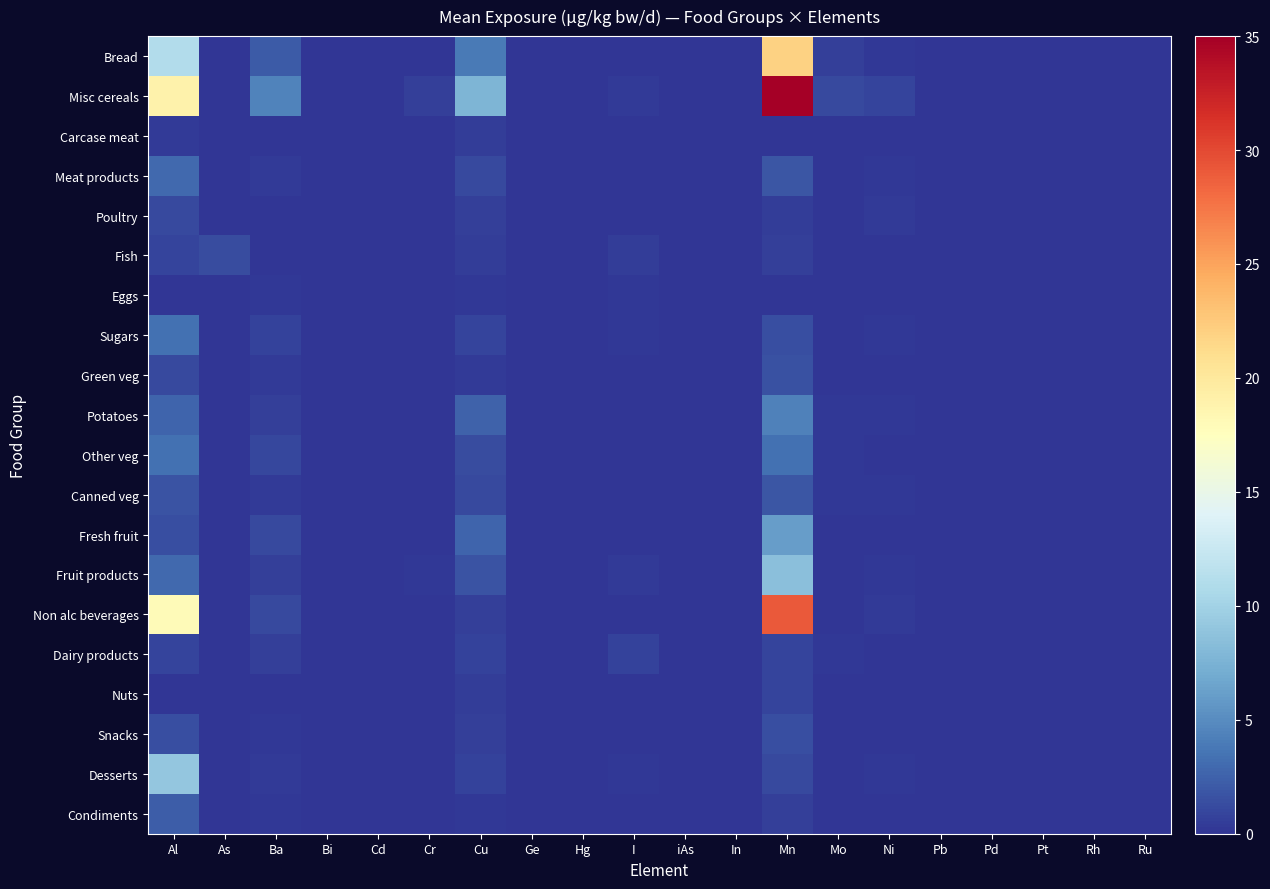

Reading right to left, transcribe all the data shown in this chart.

Bread: Ru=0.0	Rh=0.0	Pt=0.0	Pd=0.0	Pb=0.0	Ni=0.2	Mo=0.6	Mn=22.0	In=0.0	iAs=0.0	I=0.1	Hg=0.0	Ge=0.0	Cu=3.9	Cr=0.0	Cd=0.1	Bi=0.0	Ba=2.1	As=0.0	Al=11.0
Misc cereals: Ru=0.0	Rh=0.0	Pt=0.0	Pd=0.0	Pb=0.0	Ni=0.9	Mo=1.1	Mn=35.0	In=0.0	iAs=0.1	I=0.3	Hg=0.0	Ge=0.0	Cu=7.7	Cr=0.6	Cd=0.1	Bi=0.0	Ba=4.5	As=0.0	Al=19.0
Carcase meat: Ru=0.0	Rh=0.0	Pt=0.0	Pd=0.0	Pb=0.0	Ni=0.0	Mo=0.0	Mn=0.1	In=0.0	iAs=0.0	I=0.0	Hg=0.0	Ge=0.0	Cu=0.5	Cr=0.0	Cd=0.0	Bi=0.0	Ba=0.0	As=0.0	Al=0.3
Meat products: Ru=0.0	Rh=0.0	Pt=0.0	Pd=0.0	Pb=0.0	Ni=0.2	Mo=0.1	Mn=1.9	In=0.0	iAs=0.0	I=0.1	Hg=0.0	Ge=0.0	Cu=1.1	Cr=0.1	Cd=0.0	Bi=0.0	Ba=0.3	As=0.0	Al=2.9
Poultry: Ru=0.0	Rh=0.0	Pt=0.0	Pd=0.0	Pb=0.0	Ni=0.3	Mo=0.1	Mn=0.5	In=0.0	iAs=0.0	I=0.0	Hg=0.0	Ge=0.0	Cu=0.6	Cr=0.0	Cd=0.0	Bi=0.0	Ba=0.1	As=0.0	Al=1.1
Fish: Ru=0.0	Rh=0.0	Pt=0.0	Pd=0.0	Pb=0.0	Ni=0.1	Mo=0.0	Mn=0.7	In=0.0	iAs=0.0	I=0.5	Hg=0.0	Ge=0.0	Cu=0.4	Cr=0.0	Cd=0.0	Bi=0.0	Ba=0.1	As=1.3	Al=0.9
Eggs: Ru=0.0	Rh=0.0	Pt=0.0	Pd=0.0	Pb=0.0	Ni=0.0	Mo=0.0	Mn=0.1	In=0.0	iAs=0.0	I=0.1	Hg=0.0	Ge=0.0	Cu=0.2	Cr=0.0	Cd=0.0	Bi=0.0	Ba=0.1	As=0.0	Al=0.0
Sugars: Ru=0.0	Rh=0.0	Pt=0.0	Pd=0.0	Pb=0.0	Ni=0.2	Mo=0.0	Mn=1.5	In=0.0	iAs=0.0	I=0.1	Hg=0.0	Ge=0.0	Cu=0.9	Cr=0.1	Cd=0.0	Bi=0.0	Ba=0.7	As=0.0	Al=3.4
Green veg: Ru=0.0	Rh=0.0	Pt=0.0	Pd=0.0	Pb=0.0	Ni=0.1	Mo=0.1	Mn=1.6	In=0.0	iAs=0.0	I=0.0	Hg=0.0	Ge=0.0	Cu=0.3	Cr=0.0	Cd=0.0	Bi=0.0	Ba=0.3	As=0.0	Al=1.1
Potatoes: Ru=0.0	Rh=0.0	Pt=0.0	Pd=0.0	Pb=0.0	Ni=0.3	Mo=0.2	Mn=4.3	In=0.0	iAs=0.0	I=0.0	Hg=0.0	Ge=0.0	Cu=2.5	Cr=0.0	Cd=0.1	Bi=0.0	Ba=0.6	As=0.0	Al=2.7
Other veg: Ru=0.0	Rh=0.0	Pt=0.0	Pd=0.0	Pb=0.0	Ni=0.1	Mo=0.1	Mn=3.3	In=0.0	iAs=0.0	I=0.0	Hg=0.0	Ge=0.0	Cu=1.3	Cr=0.0	Cd=0.0	Bi=0.0	Ba=1.0	As=0.0	Al=3.3
Canned veg: Ru=0.0	Rh=0.0	Pt=0.0	Pd=0.0	Pb=0.0	Ni=0.2	Mo=0.3	Mn=1.9	In=0.0	iAs=0.0	I=0.0	Hg=0.0	Ge=0.0	Cu=1.2	Cr=0.1	Cd=0.0	Bi=0.0	Ba=0.3	As=0.0	Al=1.7
Fresh fruit: Ru=0.0	Rh=0.0	Pt=0.0	Pd=0.0	Pb=0.0	Ni=0.0	Mo=0.1	Mn=6.1	In=0.0	iAs=0.0	I=0.0	Hg=0.0	Ge=0.0	Cu=2.6	Cr=0.0	Cd=0.0	Bi=0.0	Ba=1.2	As=0.0	Al=1.4
Fruit products: Ru=0.0	Rh=0.0	Pt=0.0	Pd=0.0	Pb=0.0	Ni=0.2	Mo=0.0	Mn=8.6	In=0.0	iAs=0.0	I=0.3	Hg=0.0	Ge=0.0	Cu=1.7	Cr=0.1	Cd=0.0	Bi=0.0	Ba=0.7	As=0.0	Al=2.9
Non alc beverages: Ru=0.0	Rh=0.0	Pt=0.0	Pd=0.0	Pb=0.0	Ni=0.4	Mo=0.0	Mn=29.0	In=0.0	iAs=0.0	I=0.1	Hg=0.0	Ge=0.0	Cu=0.6	Cr=0.0	Cd=0.0	Bi=0.0	Ba=1.1	As=0.0	Al=18.0
Dairy products: Ru=0.0	Rh=0.0	Pt=0.0	Pd=0.0	Pb=0.0	Ni=0.1	Mo=0.2	Mn=0.9	In=0.0	iAs=0.0	I=0.7	Hg=0.0	Ge=0.0	Cu=0.7	Cr=0.1	Cd=0.0	Bi=0.0	Ba=0.6	As=0.0	Al=0.9
Nuts: Ru=0.0	Rh=0.0	Pt=0.0	Pd=0.0	Pb=0.0	Ni=0.1	Mo=0.0	Mn=0.8	In=0.0	iAs=0.0	I=0.0	Hg=0.0	Ge=0.0	Cu=0.5	Cr=0.0	Cd=0.0	Bi=0.0	Ba=0.1	As=0.0	Al=0.1
Snacks: Ru=0.0	Rh=0.0	Pt=0.0	Pd=0.0	Pb=0.0	Ni=0.0	Mo=0.1	Mn=1.5	In=0.0	iAs=0.0	I=0.0	Hg=0.0	Ge=0.0	Cu=0.7	Cr=0.0	Cd=0.0	Bi=0.0	Ba=0.2	As=0.0	Al=1.4
Desserts: Ru=0.0	Rh=0.0	Pt=0.0	Pd=0.0	Pb=0.0	Ni=0.2	Mo=0.0	Mn=1.2	In=0.0	iAs=0.0	I=0.1	Hg=0.0	Ge=0.0	Cu=0.7	Cr=0.1	Cd=0.0	Bi=0.0	Ba=0.3	As=0.0	Al=9.1
Condiments: Ru=0.0	Rh=0.0	Pt=0.0	Pd=0.0	Pb=0.0	Ni=0.0	Mo=0.0	Mn=0.7	In=0.0	iAs=0.0	I=0.0	Hg=0.0	Ge=0.0	Cu=0.3	Cr=0.0	Cd=0.0	Bi=0.0	Ba=0.1	As=0.0	Al=2.2